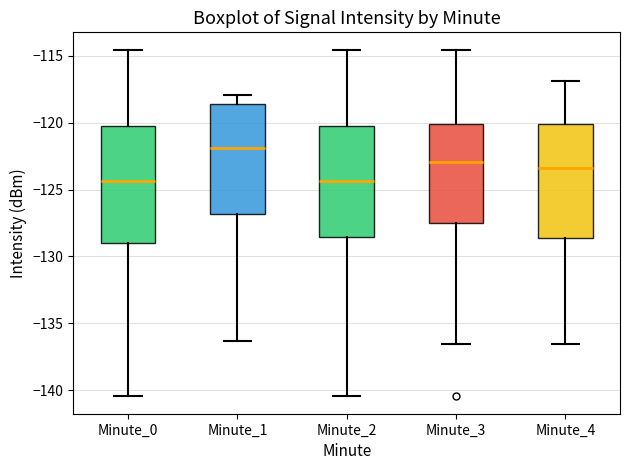

Which box's median line is the highest?

Minute_1